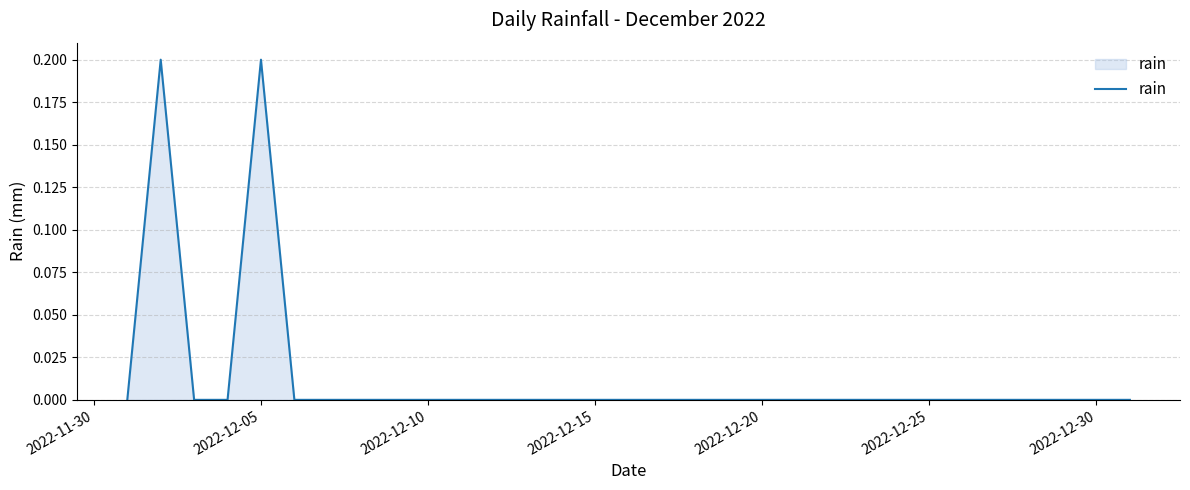

How many points are higher than both their immediate neighbors (excluding endpoints)?

2